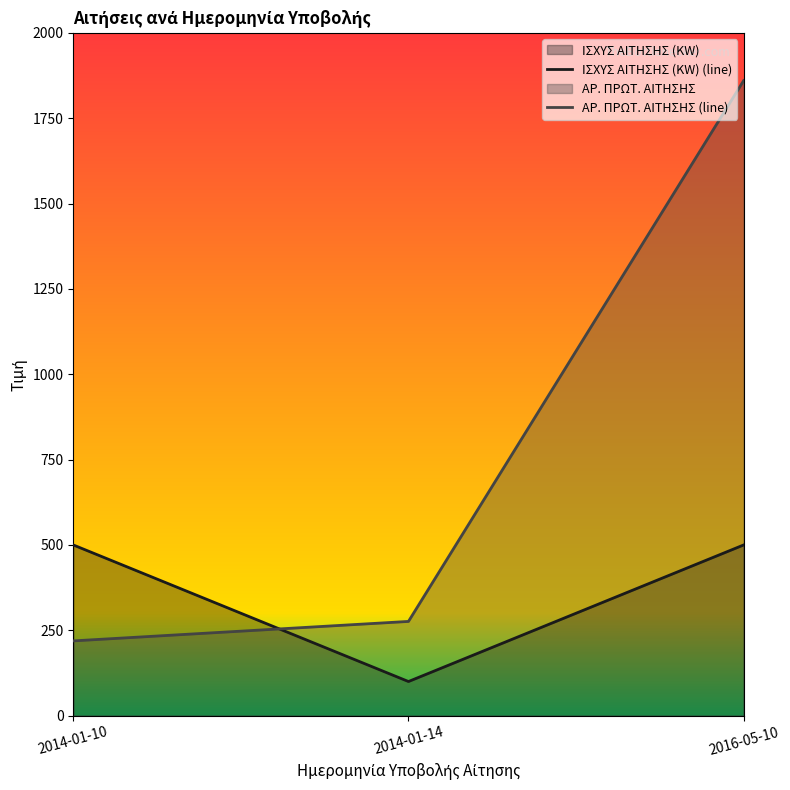

What is the value of the ΙΣΧΥΣ ΑΙΤΗΣΗΣ (KW) (line) point at the 3rd from the left?

500